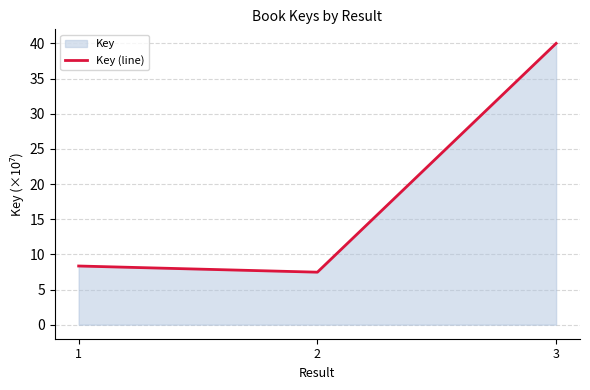

What is the greatest value displayed?

40.0